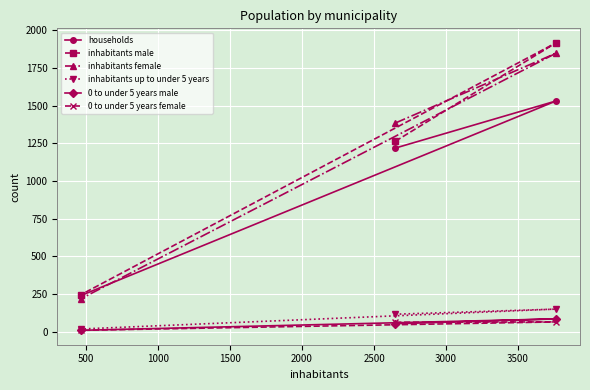

What is the highest value of the inhabitants female series?

1848